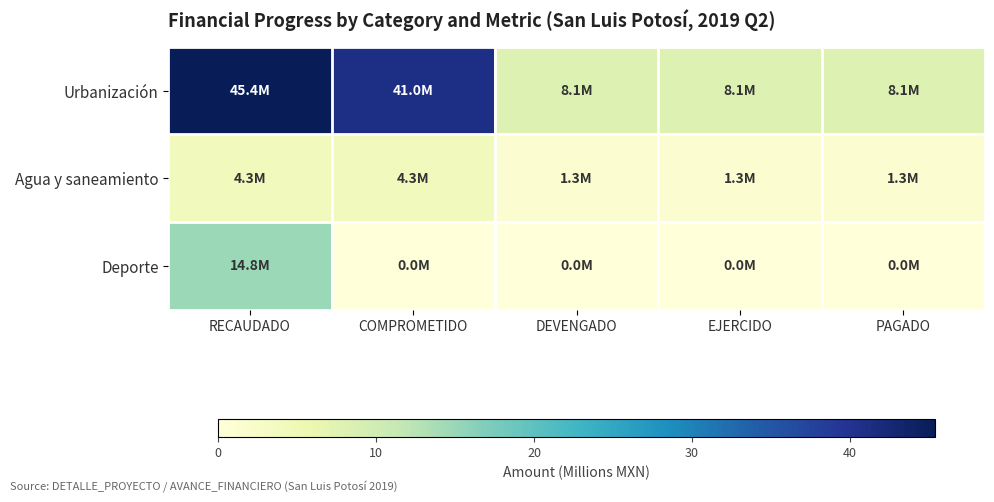

Rank the series by their maximum value, from lowest to highest.

Agua y saneamiento, Deporte, Urbanización